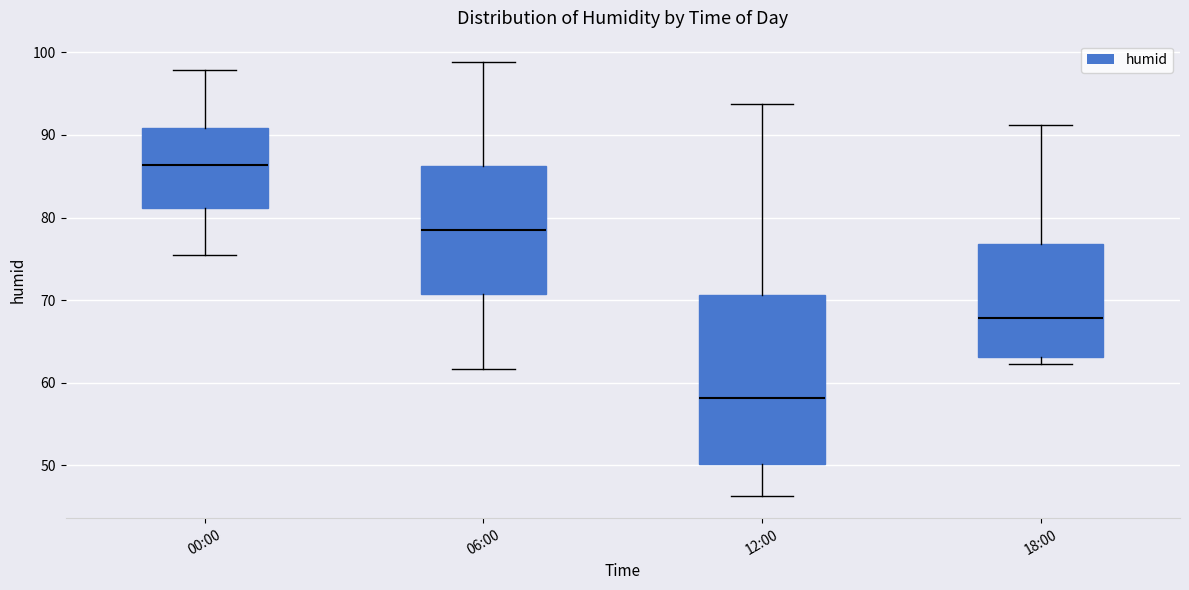

Where does the upper whisker of the box for 12:00 end on the y-axis? The values are not printed on the chart, so give them approximately, as read against the axis.

94